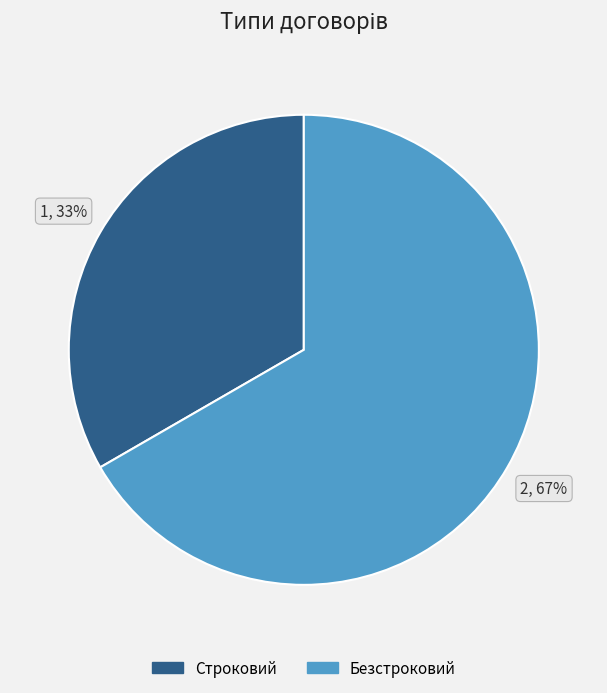

Does Безстроковий account for over 50% of the chart?

Yes